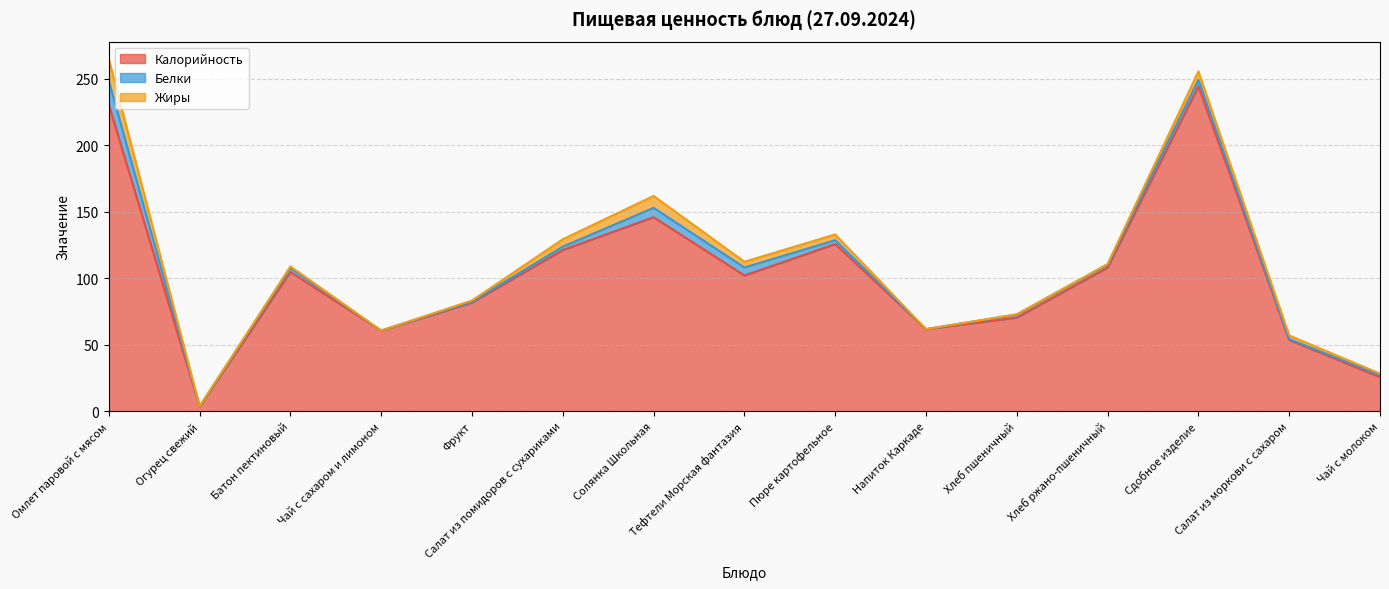

What is the minimum value for Калорийность?

3.4